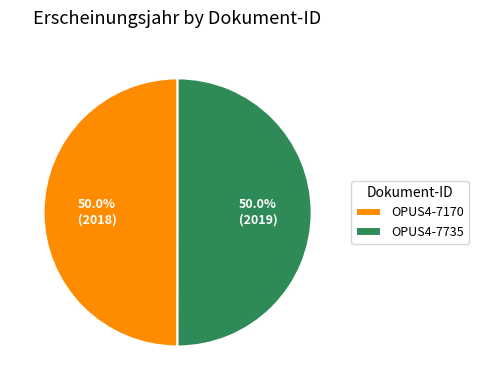

How many segments does this pie chart have?

2